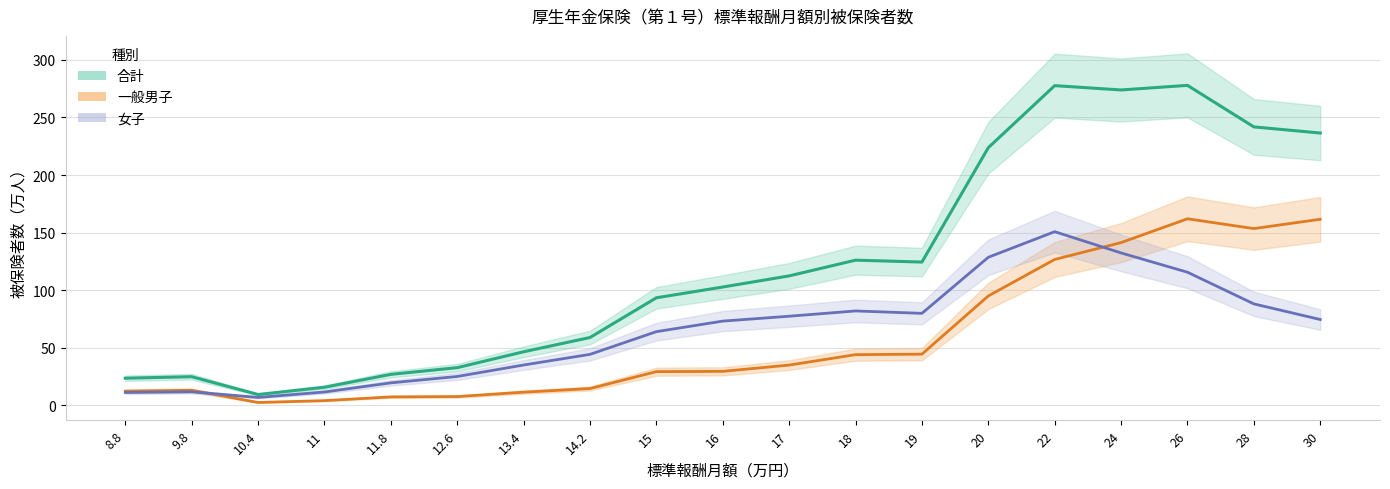

Which has a higher value, 16 or 15?

16